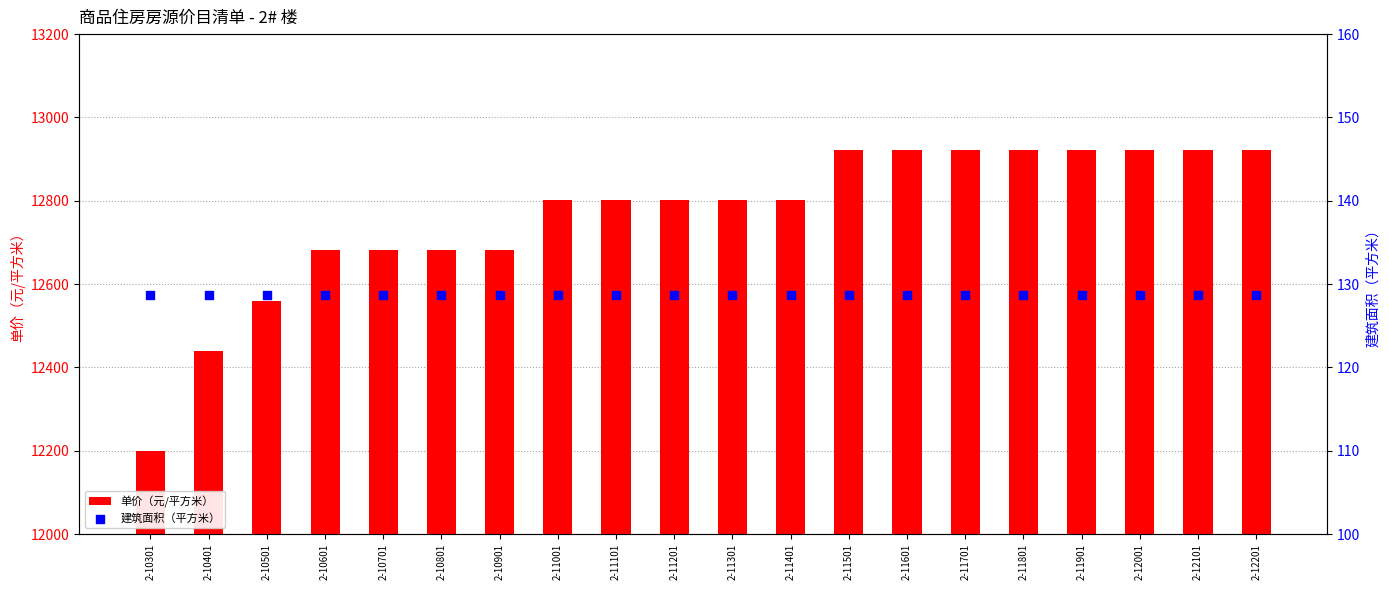

Which series contains the lowest Y value?

建筑面积（平方米）